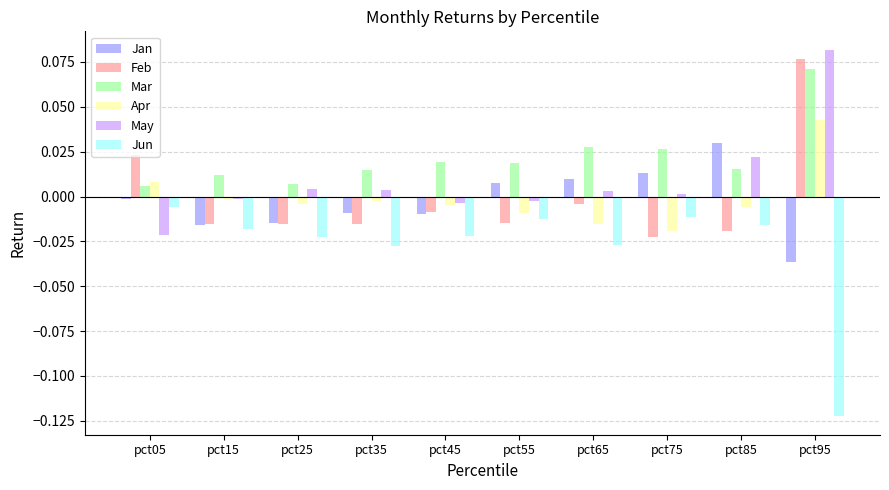

The Jan series shows -0.1 at pct95. True or false?

False